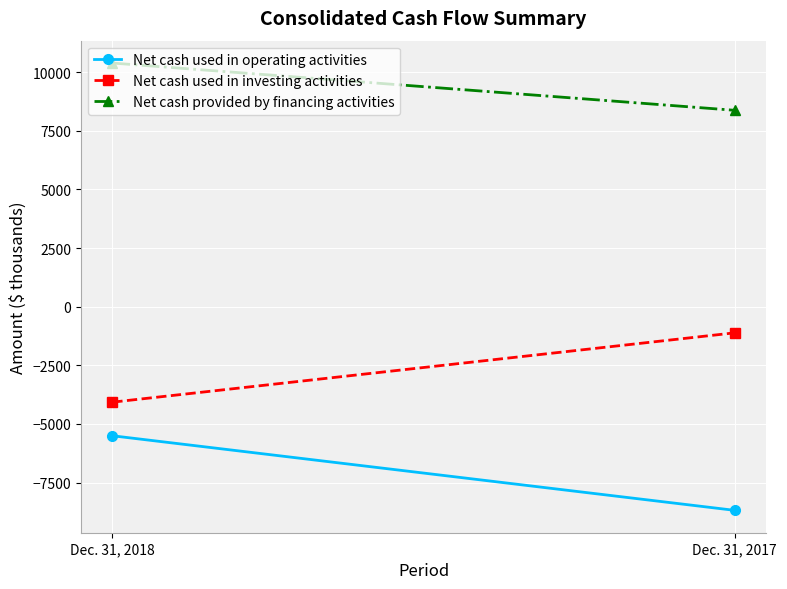

How many Net cash used in investing activities values are between -4074 and -1116?

2